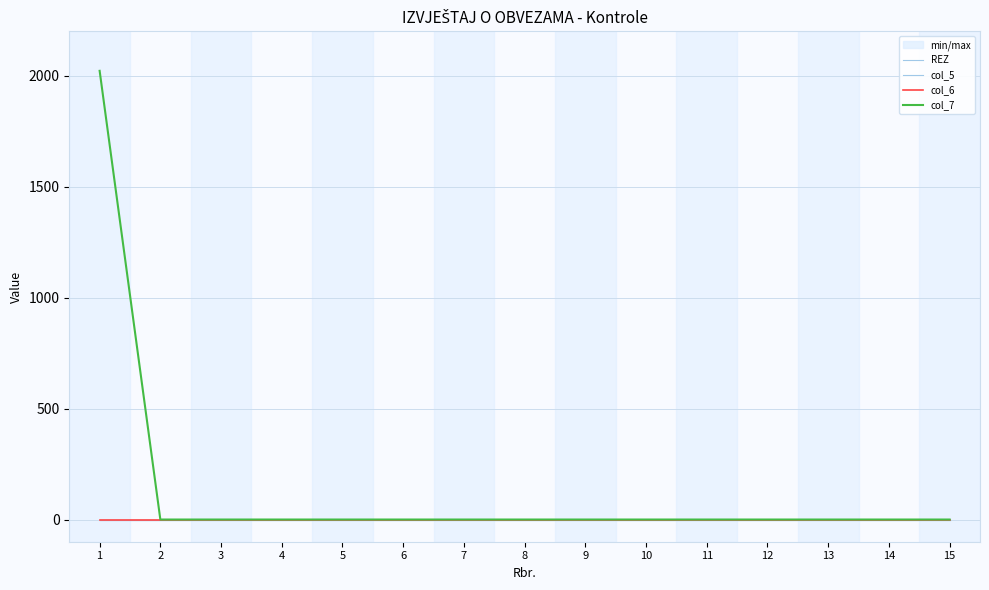

Reading right to left, what are all the values shown in this chart?

REZ: 0	0	0	0	0	0	0	0	0	0	0	0	0	0	0
col_5: 0	0	0	0	0	0	0	0	0	0	0	0	0	0	0
col_6: 0	0	0	0	0	0	0	0	0	0	0	0	0	0	0
col_7: 0	0	0	0	0	0	0	0	0	0	0	0	0	0	2022